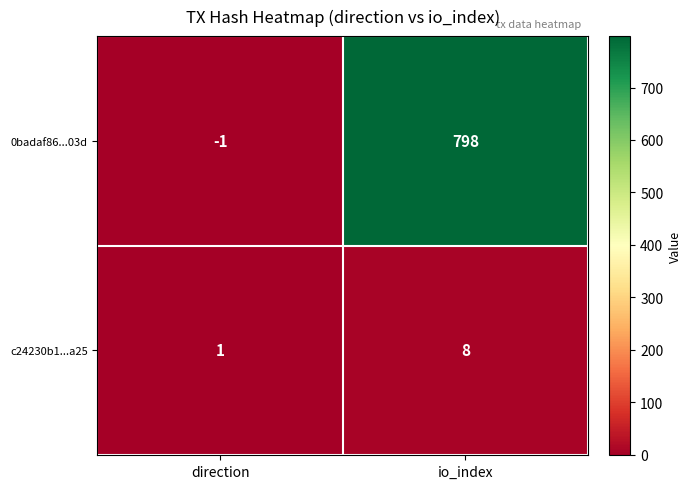

At which category is the sum across all series the highest?

io_index